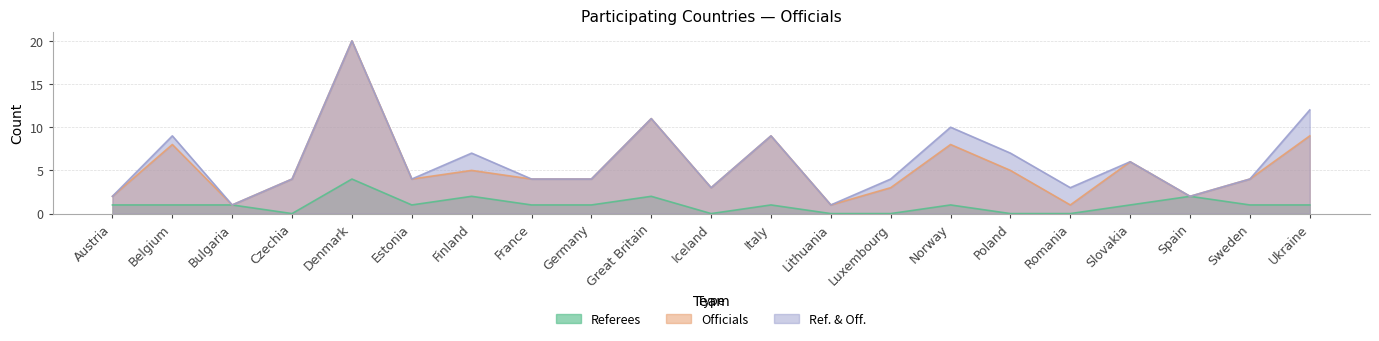

What is the label of the 1st point from the left?

Austria